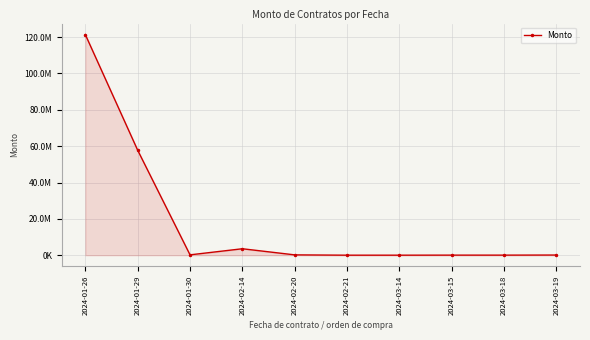

What is the greatest value displayed?

121393975.0